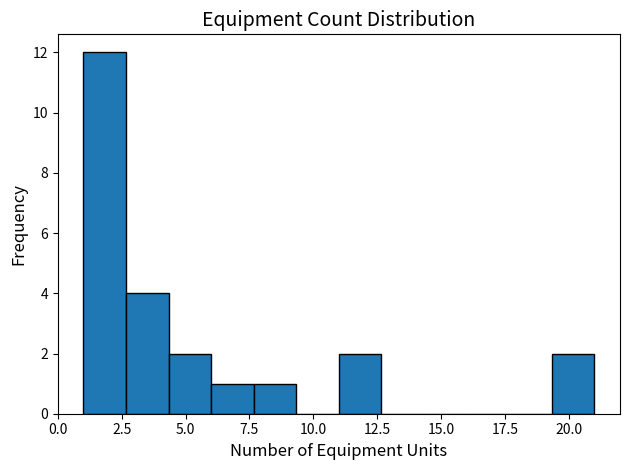

Around what value on the x-axis is the tallest bar? Give the approximate position of its centre, as read against the axis.

2.0